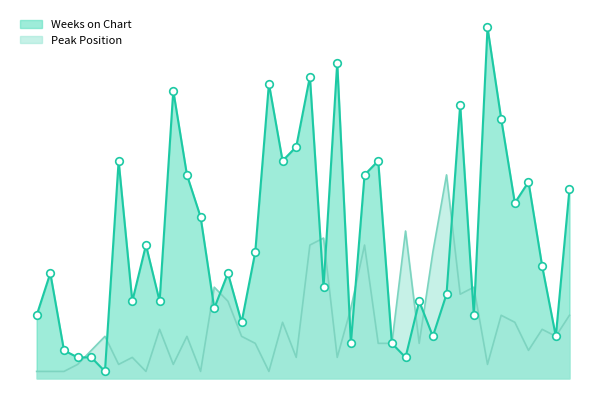

Is the value of Peak Position at 1 greater than the value of Weeks on Chart at 25?

No